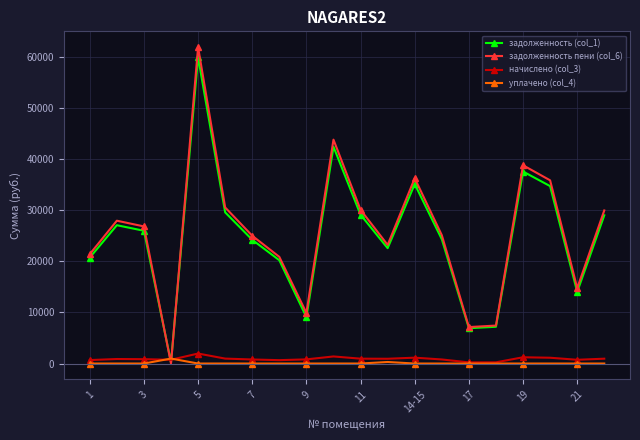

How many data points in задолженность (col_1) are less than 25951?

10